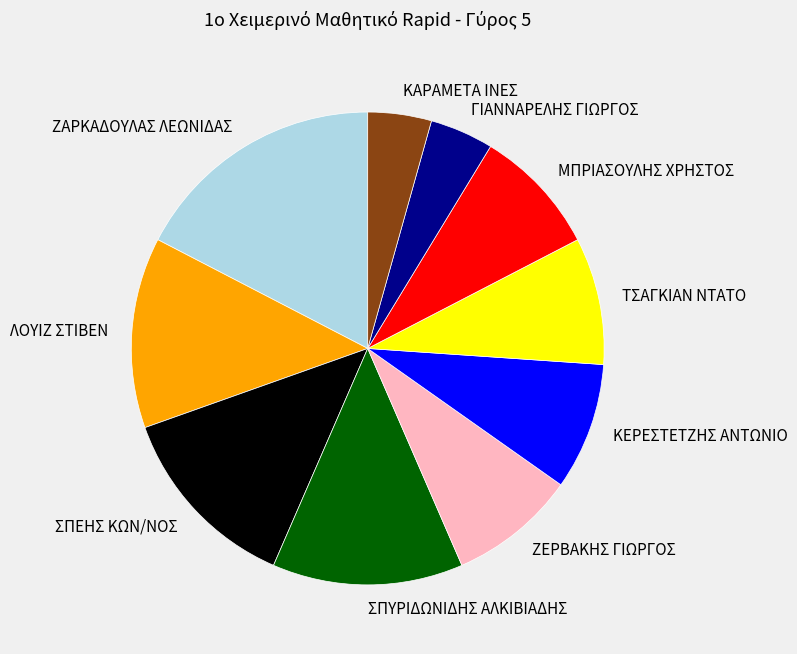

Which category has the biggest portion of the pie?

ΖΑΡΚΑΔΟΥΛΑΣ ΛΕΩΝΙΔΑΣ